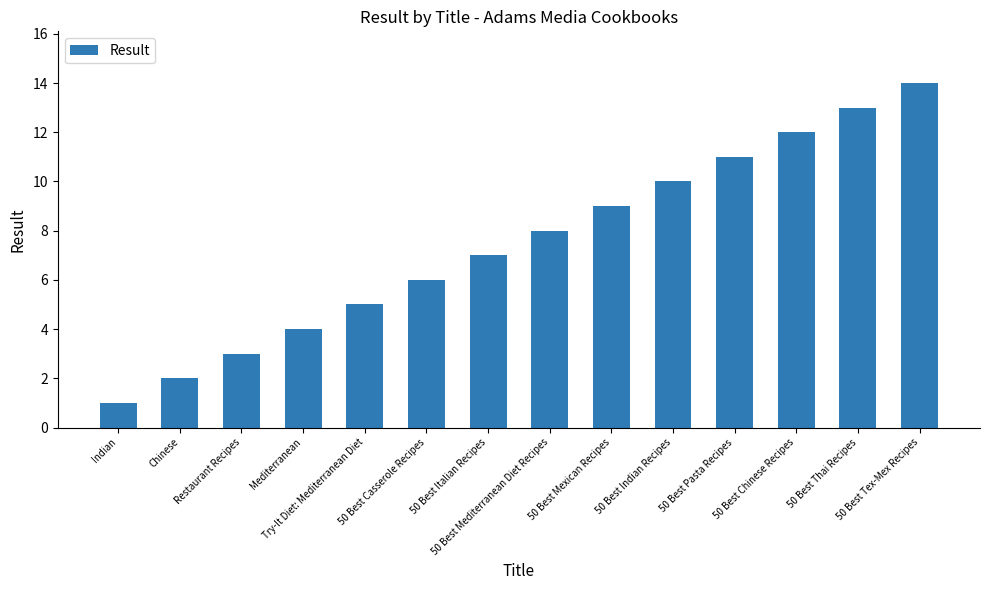

List the labels in order of value, smallest first.

Indian, Chinese, Restaurant Recipes, Mediterranean, Try-It Diet: Mediterranean Diet, 50 Best Casserole Recipes, 50 Best Italian Recipes, 50 Best Mediterranean Diet Recipes, 50 Best Mexican Recipes, 50 Best Indian Recipes, 50 Best Pasta Recipes, 50 Best Chinese Recipes, 50 Best Thai Recipes, 50 Best Tex-Mex Recipes